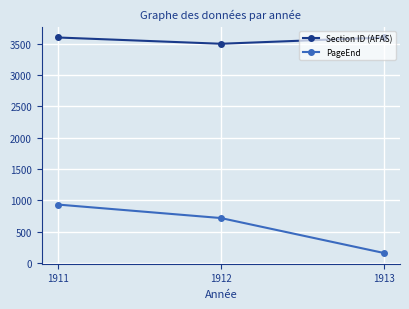

At which category does the chart reach its minimum across all series?

1913